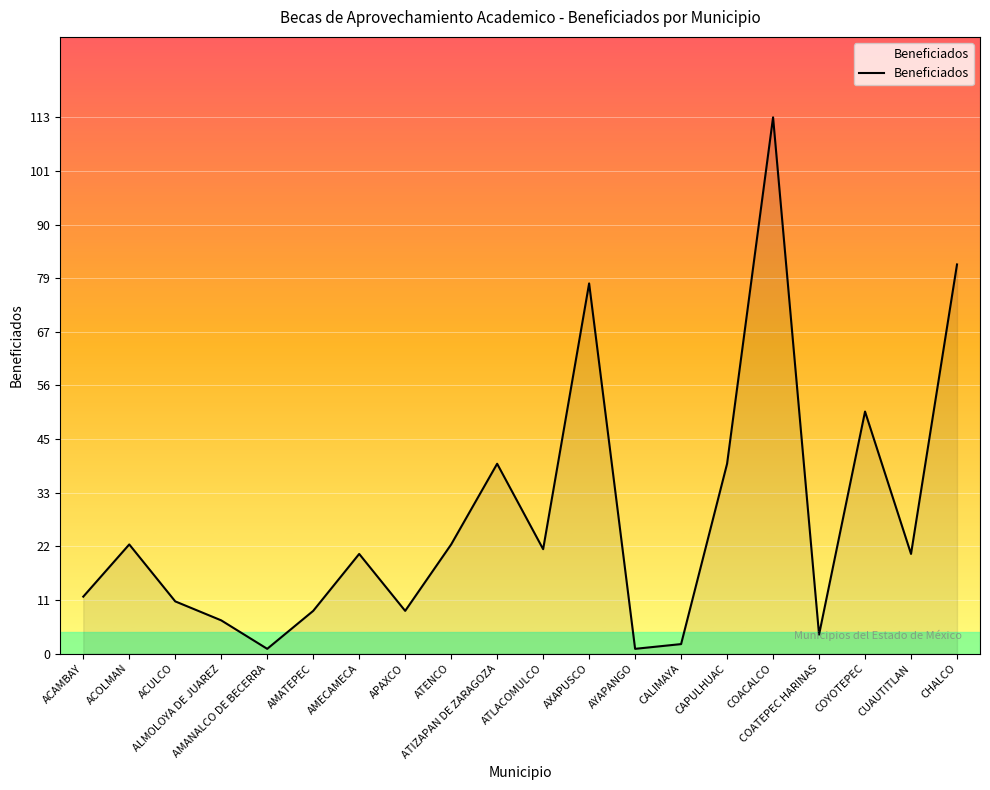

What is the change in value from AMATEPEC to COYOTEPEC?

+42